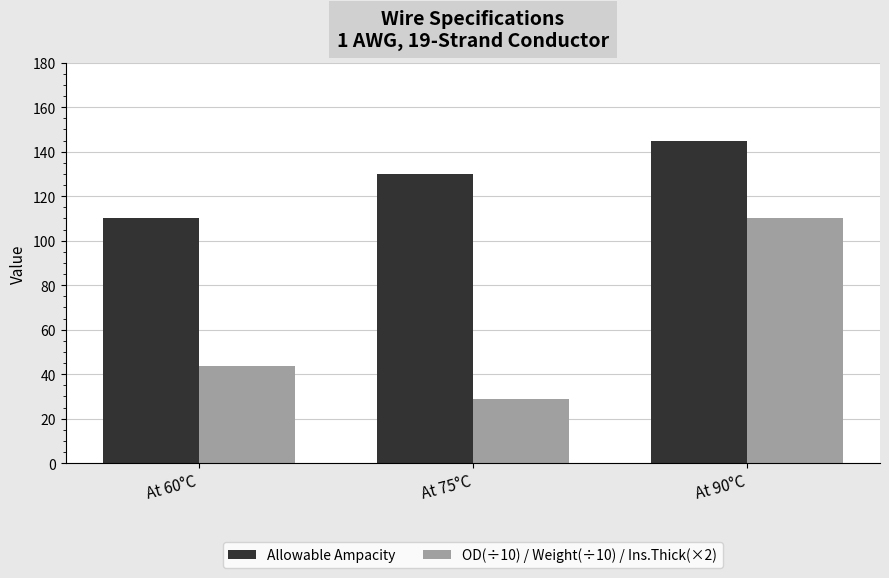

How many bars are there in total?

6